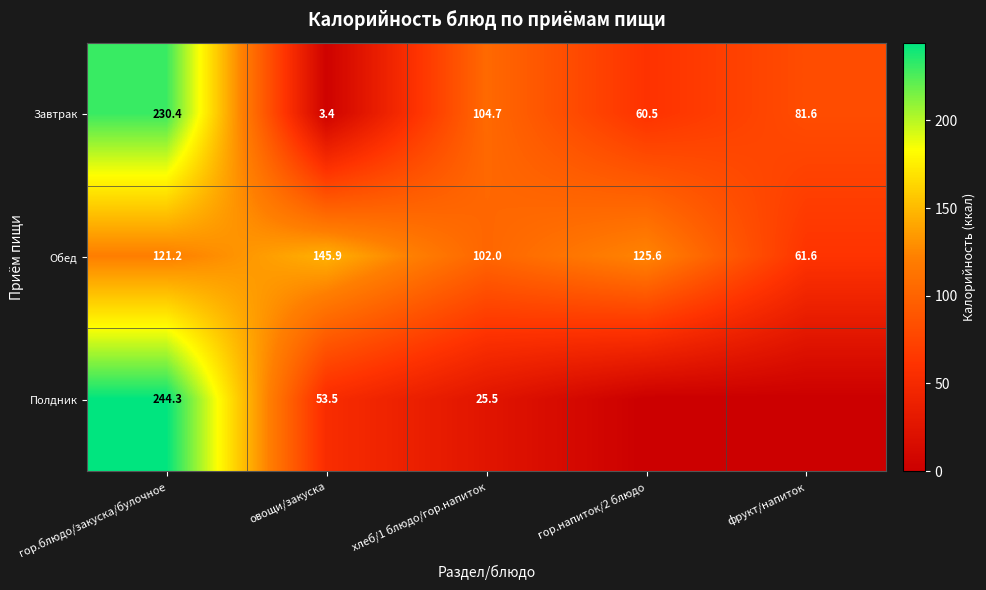

Is it true that Полдник equals 35.2 at овощи/закуска?

False